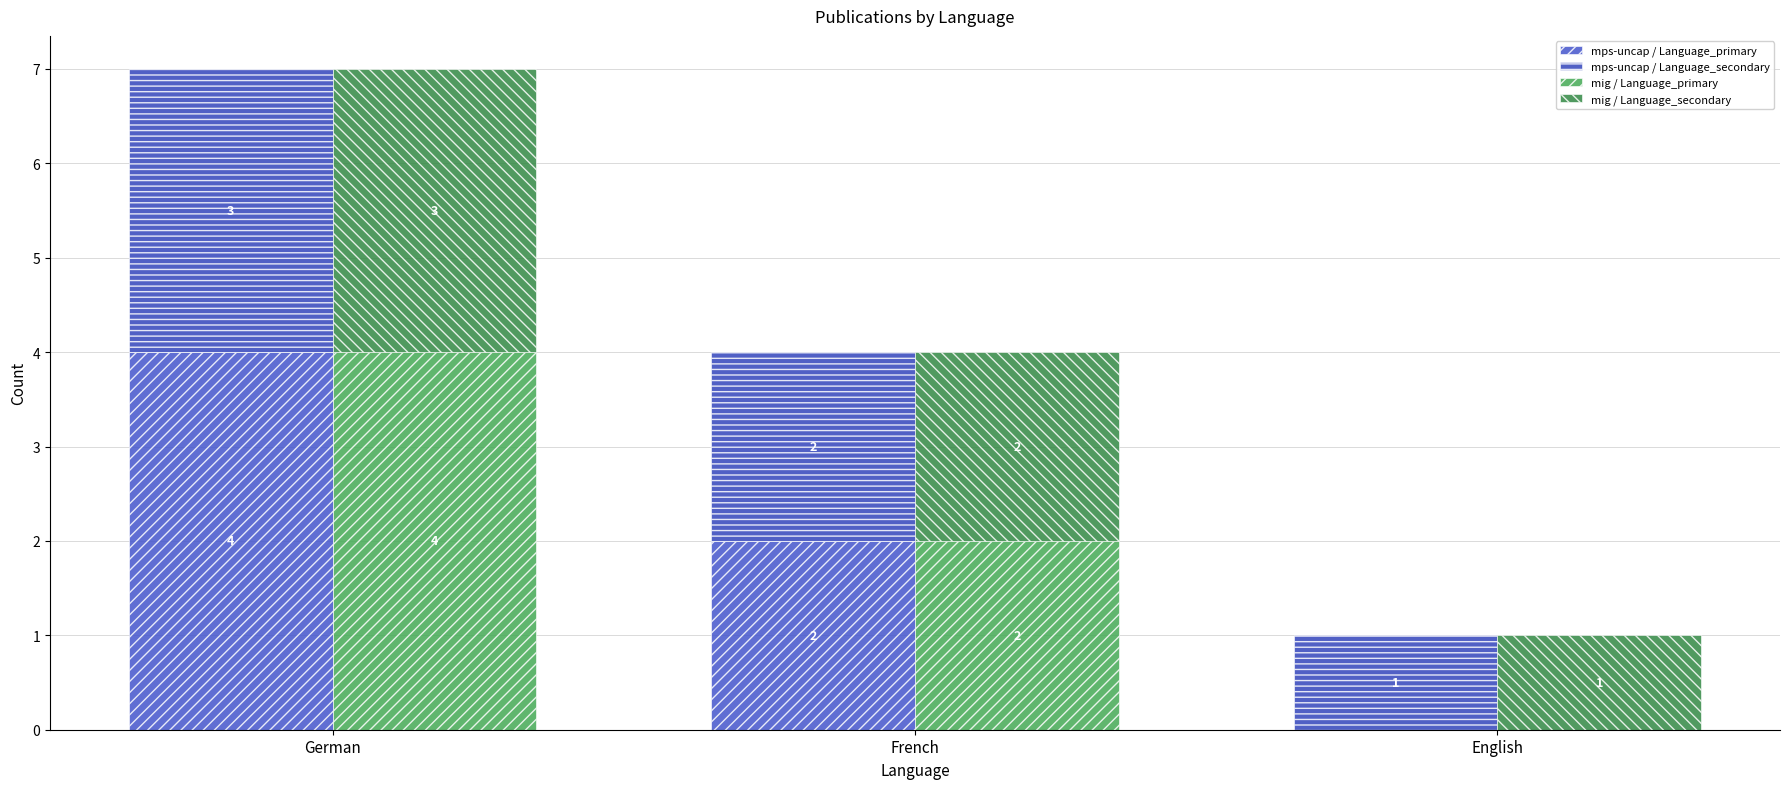

Reading left to right, what are all the values shown in this chart?

mps-uncap / Language_primary: German=4	French=2	English=0
mps-uncap / Language_secondary: German=3	French=2	English=1
mig / Language_primary: German=4	French=2	English=0
mig / Language_secondary: German=3	French=2	English=1